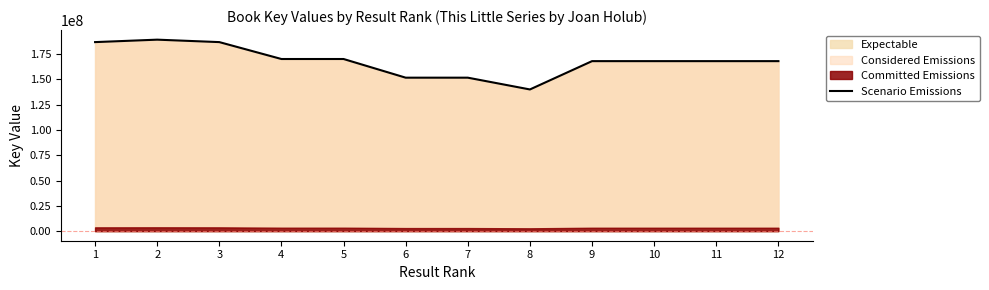

The chart shows a value of 55186506 at 3. True or false?

False